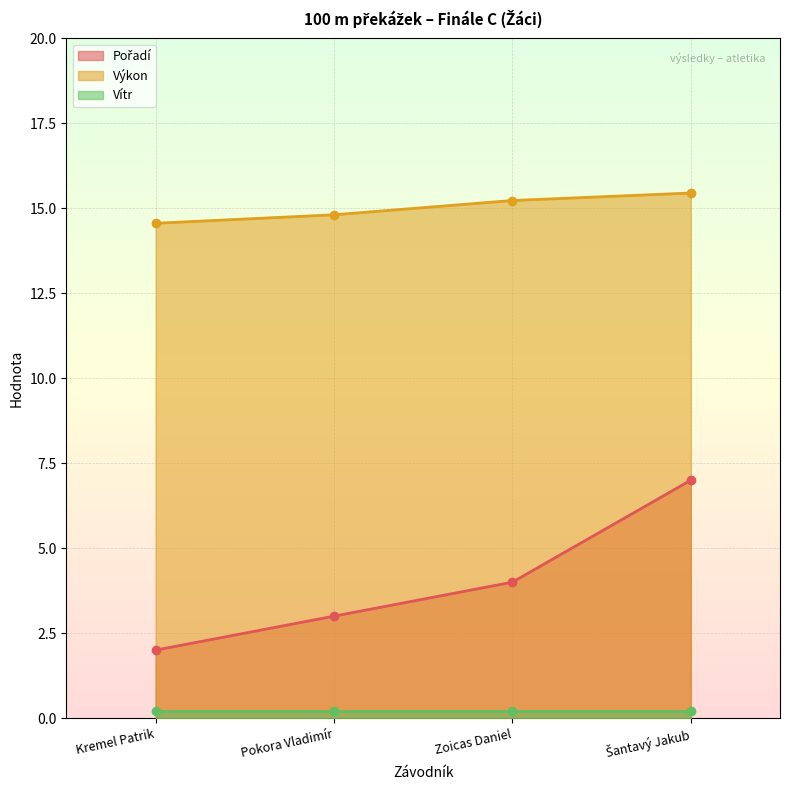

The value of Pořadí at Šantavý Jakub is 12.4. True or false?

False